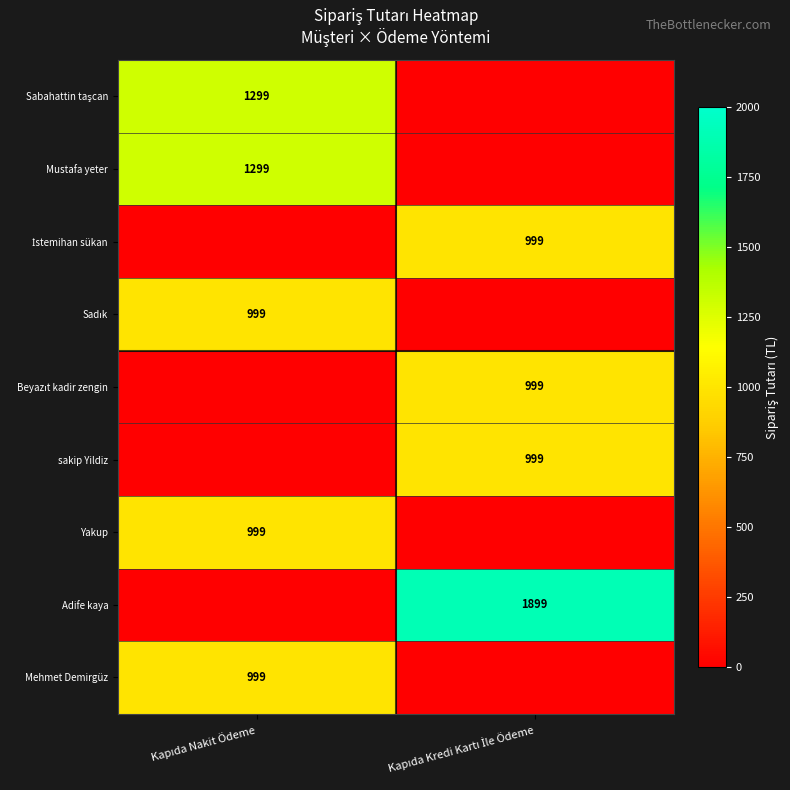

At how many categories does at least one series exceed 553?

2